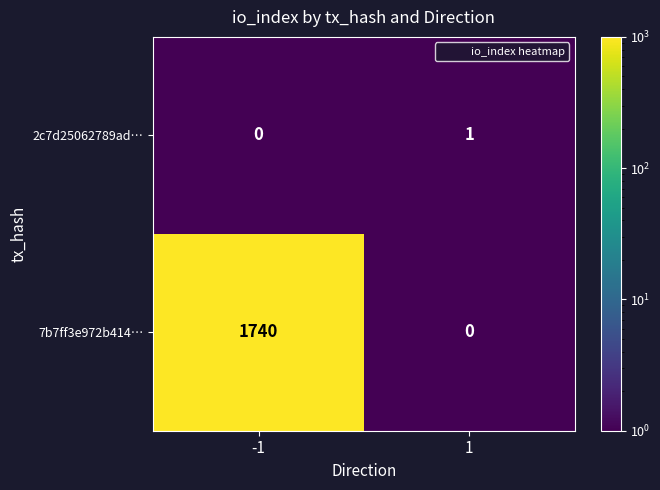

How many values in 7b7ff3e972b414… are above zero?

1